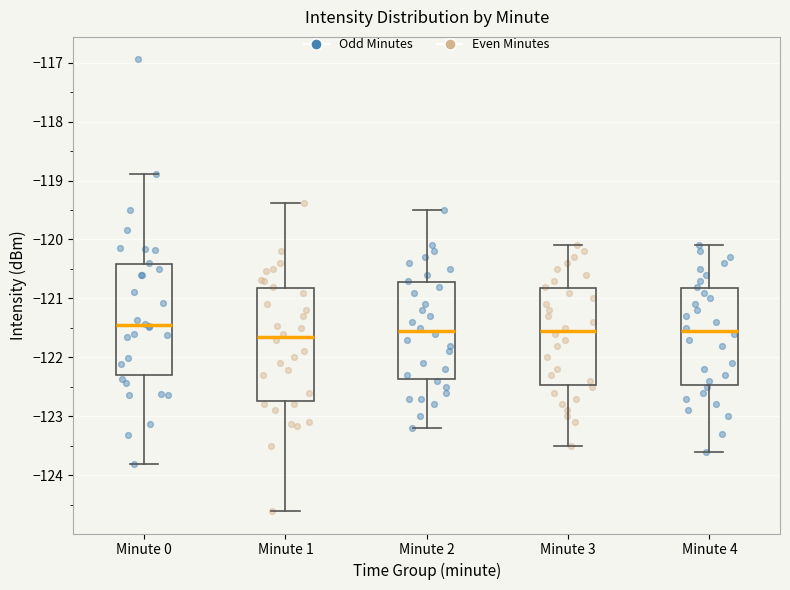

Reading left to right, read every box against the y-axis: the position of its median line, the range the box covers, and the ends of its whiskers. The values are not printed on the chart, so give them approximately, as read against the axis.

Minute 0: median -121.5, box -122.3 to -120.4, whiskers -123.8 to -118.9
Minute 1: median -121.6, box -122.7 to -120.8, whiskers -124.6 to -119.4
Minute 2: median -121.5, box -122.4 to -120.7, whiskers -123.2 to -119.5
Minute 3: median -121.5, box -122.5 to -120.8, whiskers -123.5 to -120.1
Minute 4: median -121.5, box -122.5 to -120.8, whiskers -123.6 to -120.1